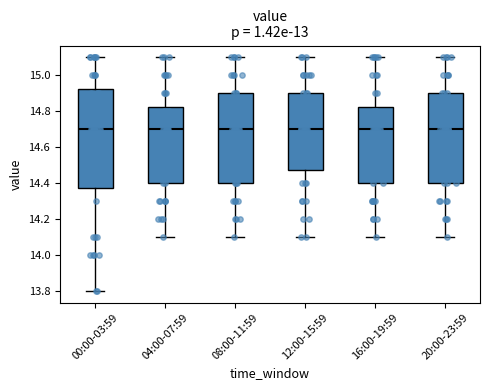

Comparing the boxes themselves (not the whiskers), which one is the tallest?

00:00-03:59